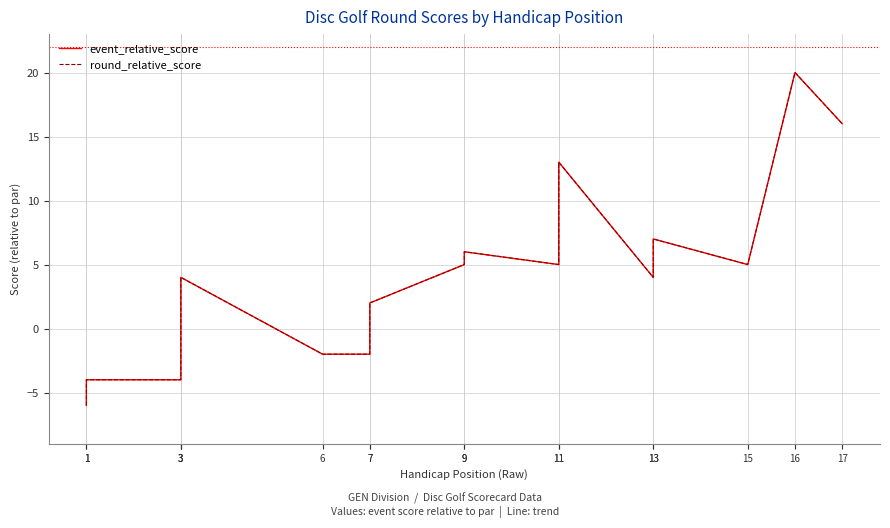

At which category does the chart reach its peak across all series?

16